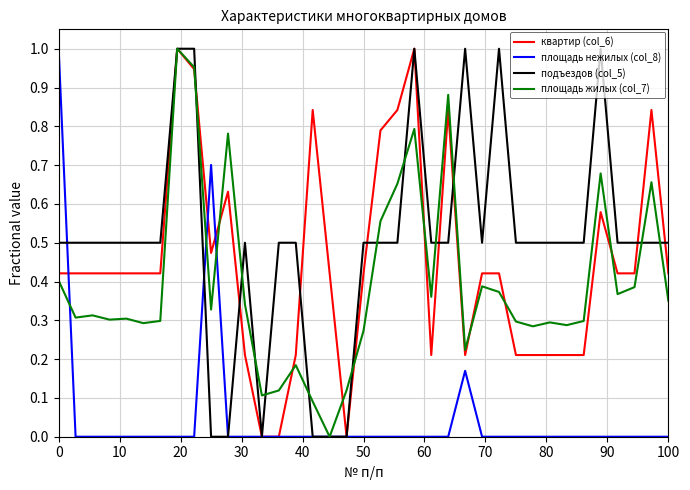

At how many categories does at least one series exceed 0?

37